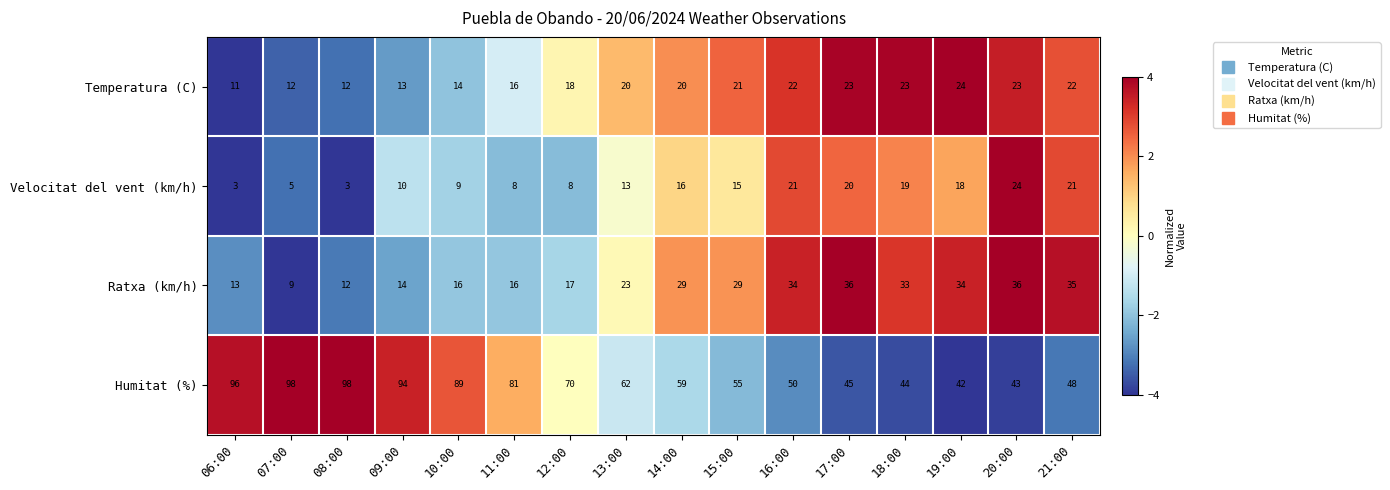

Which series has the widest spread of values?

Humitat (%)